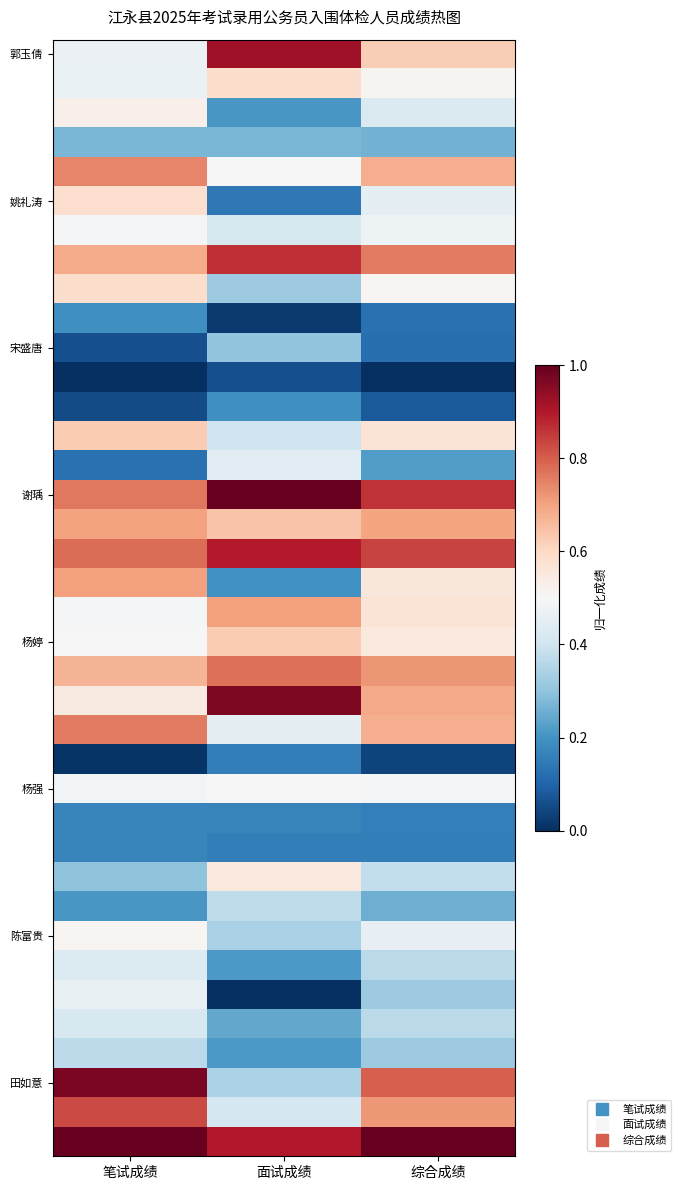

Between 面试成绩 and 综合成绩, which is larger?

面试成绩